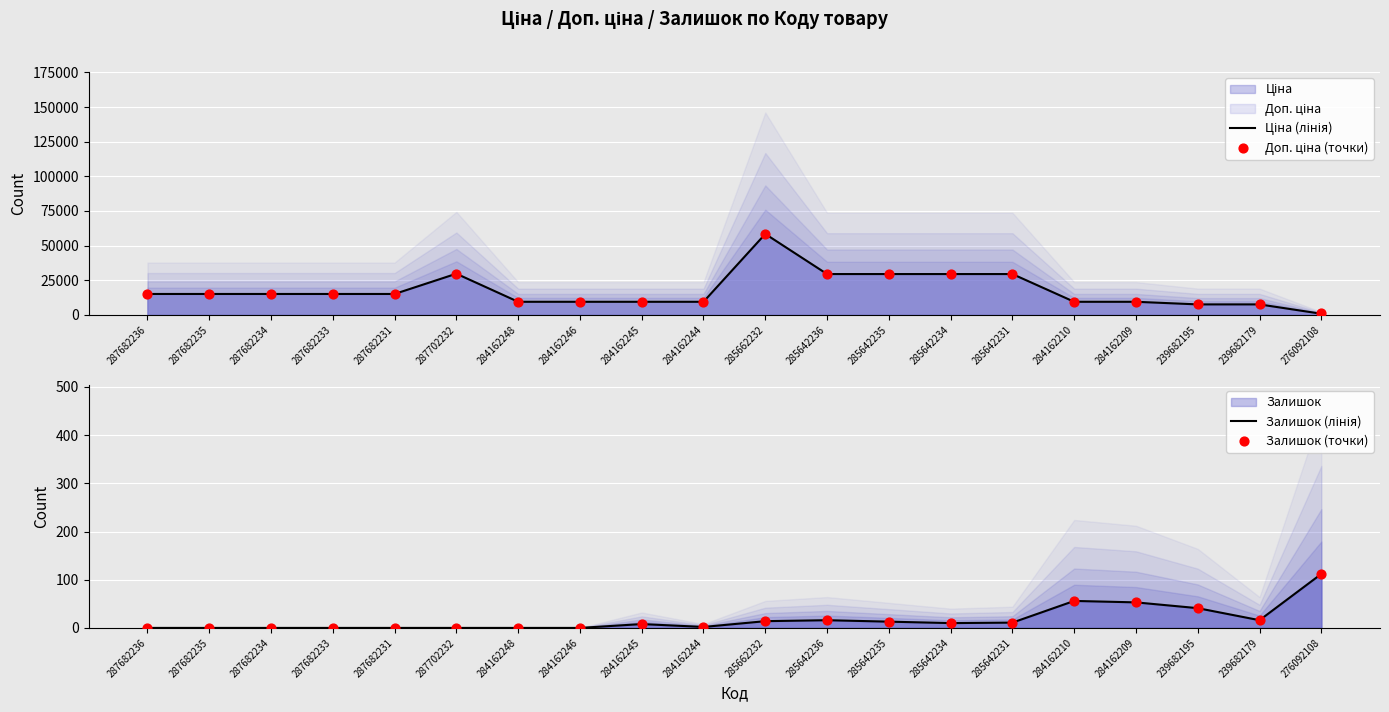

At how many categories does at least one series exceed 2849?

19